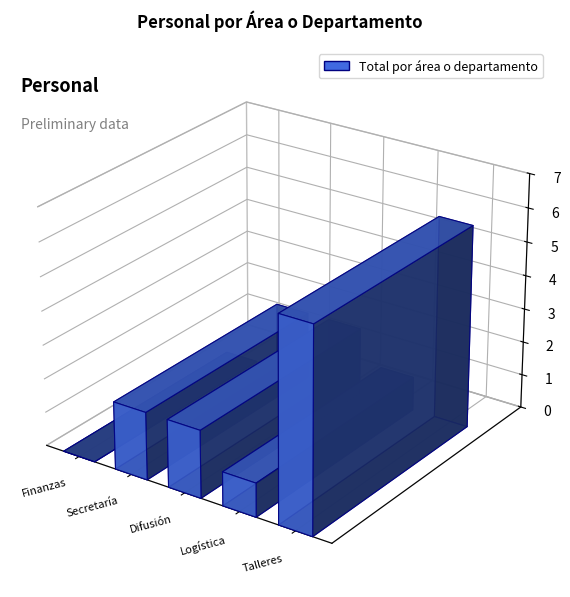

Count the values in the range 1 to 2.

3